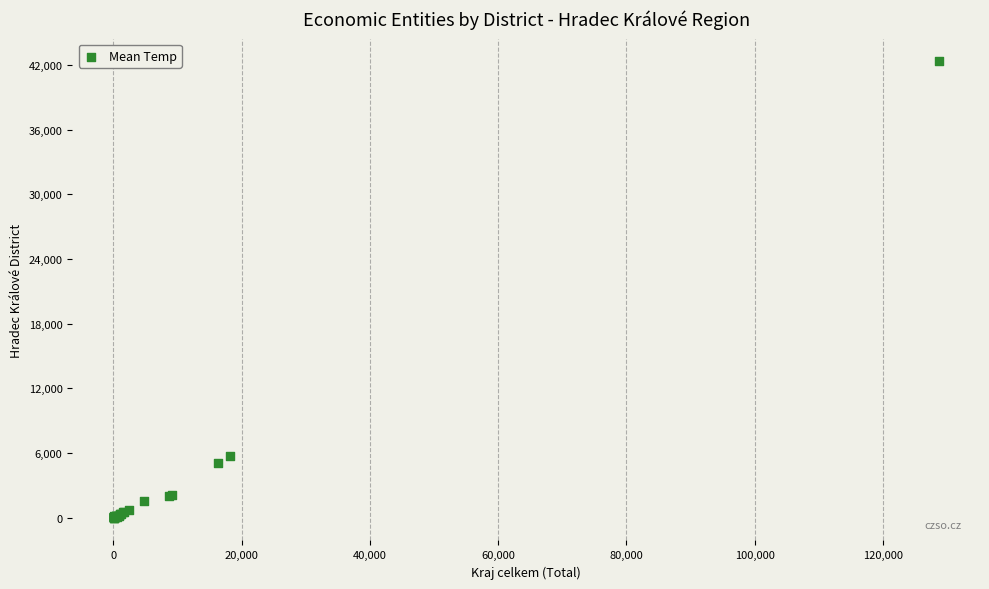

What Y value in the scatter plot is closest to 21179?

5677